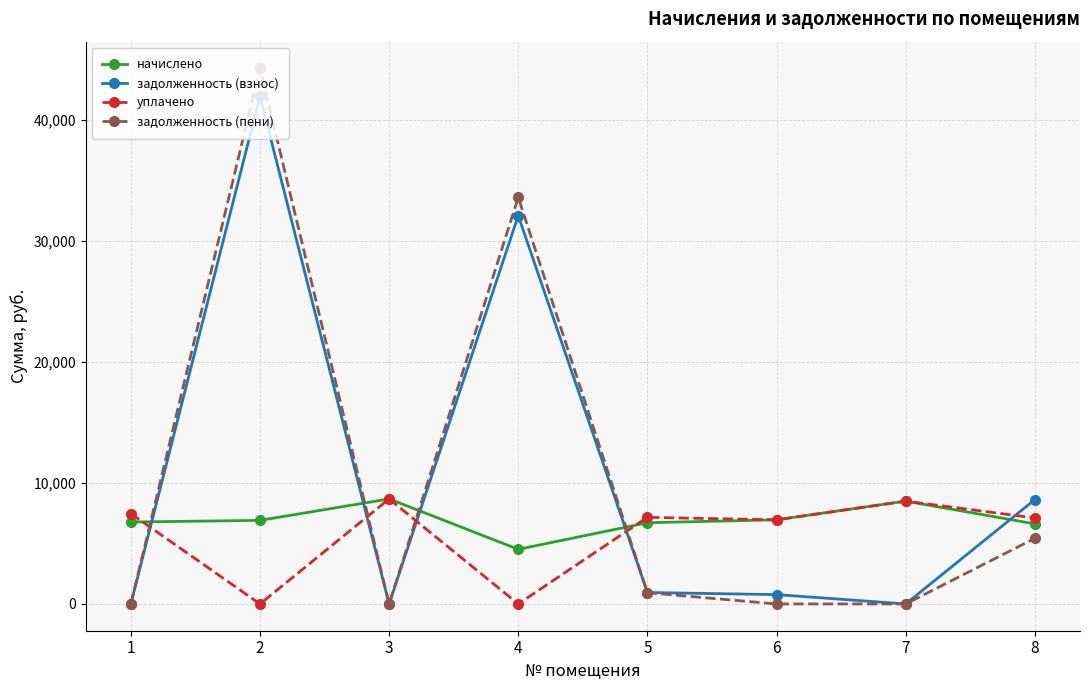

What is the spread (max minus min) of values at 3?

8686.1